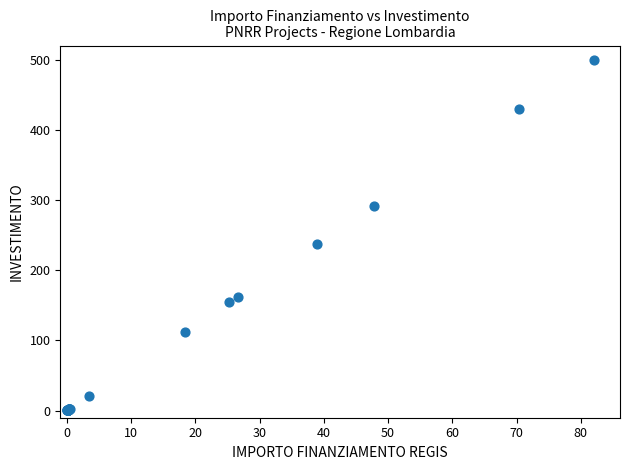

What Y value in the scatter plot is closest to 250?

237.5